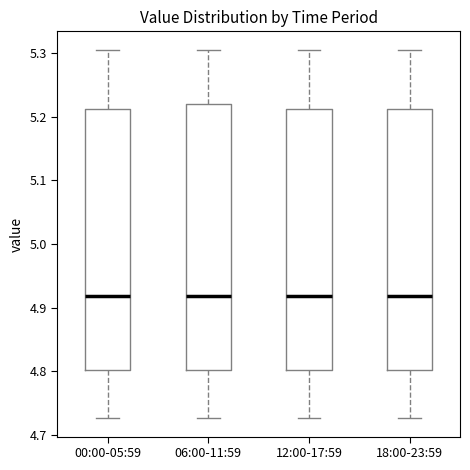

Where is the upper edge of the box for 06:00-11:59 on the y-axis? The values are not printed on the chart, so give them approximately, as read against the axis.

5.22